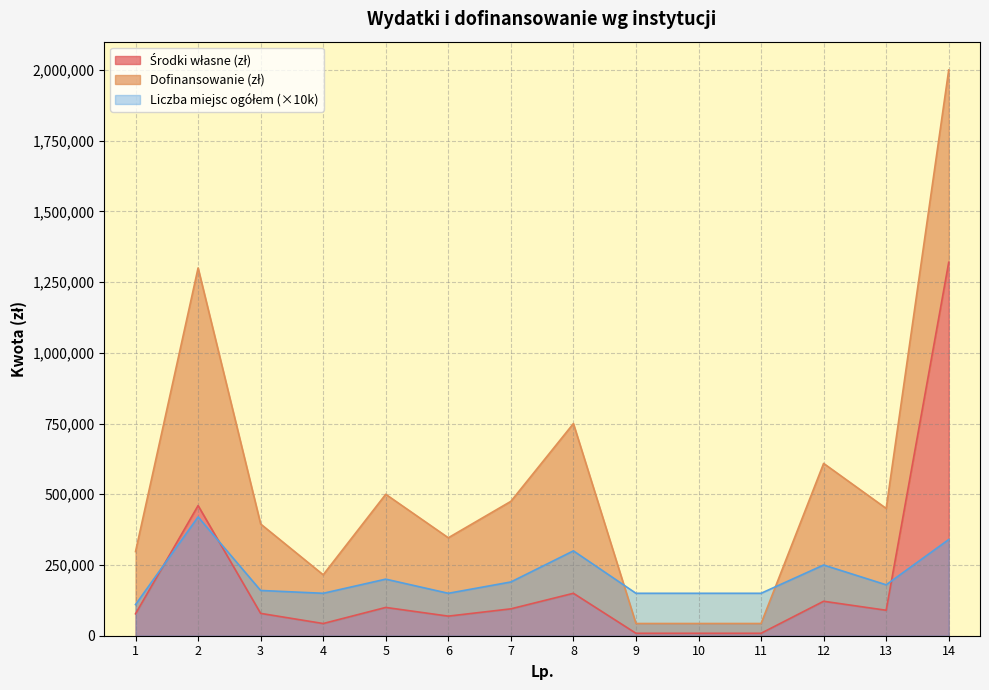

How many categories are shown in the chart?

14